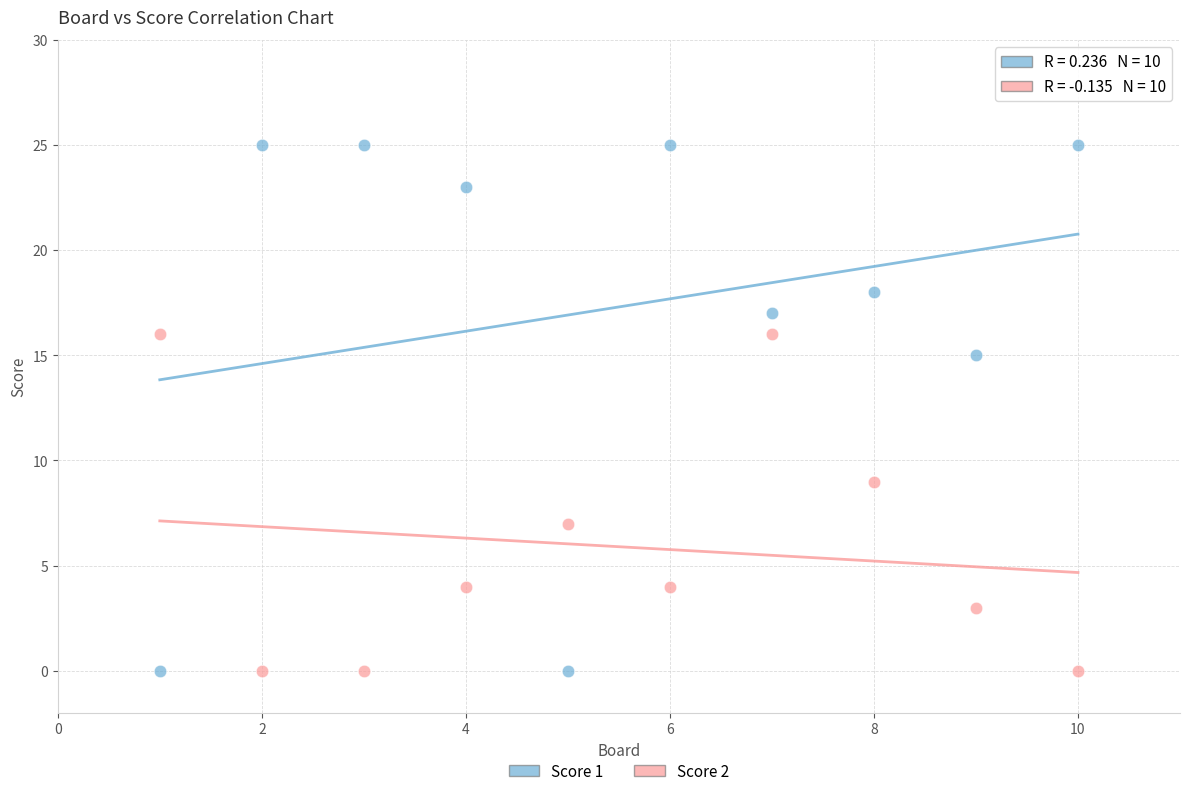

Which series has the widest spread of Y values?

Score 1